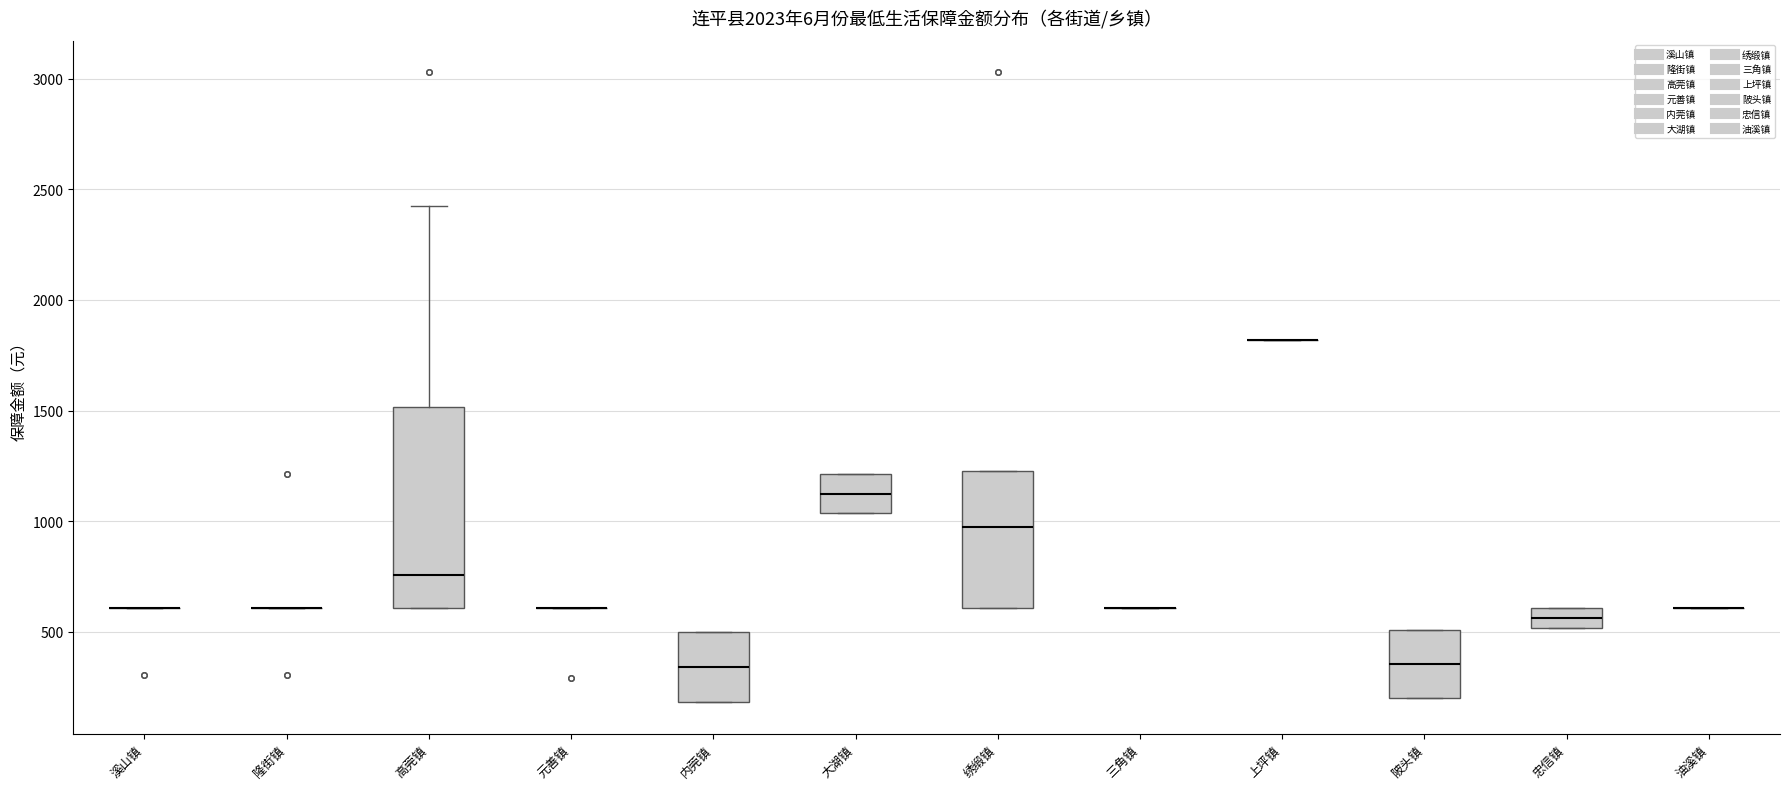

Comparing the boxes themselves (not the whiskers), which one is the tallest?

高莞镇